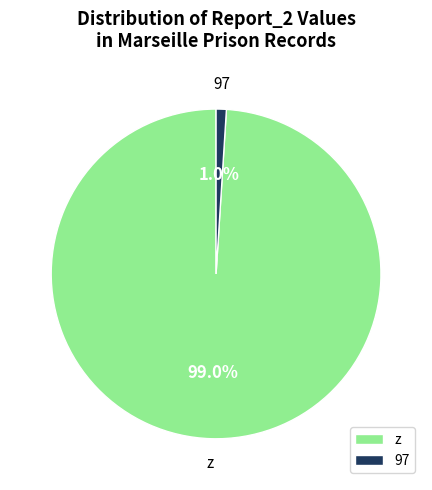

To the nearest percent, what portion does z represent?

99%